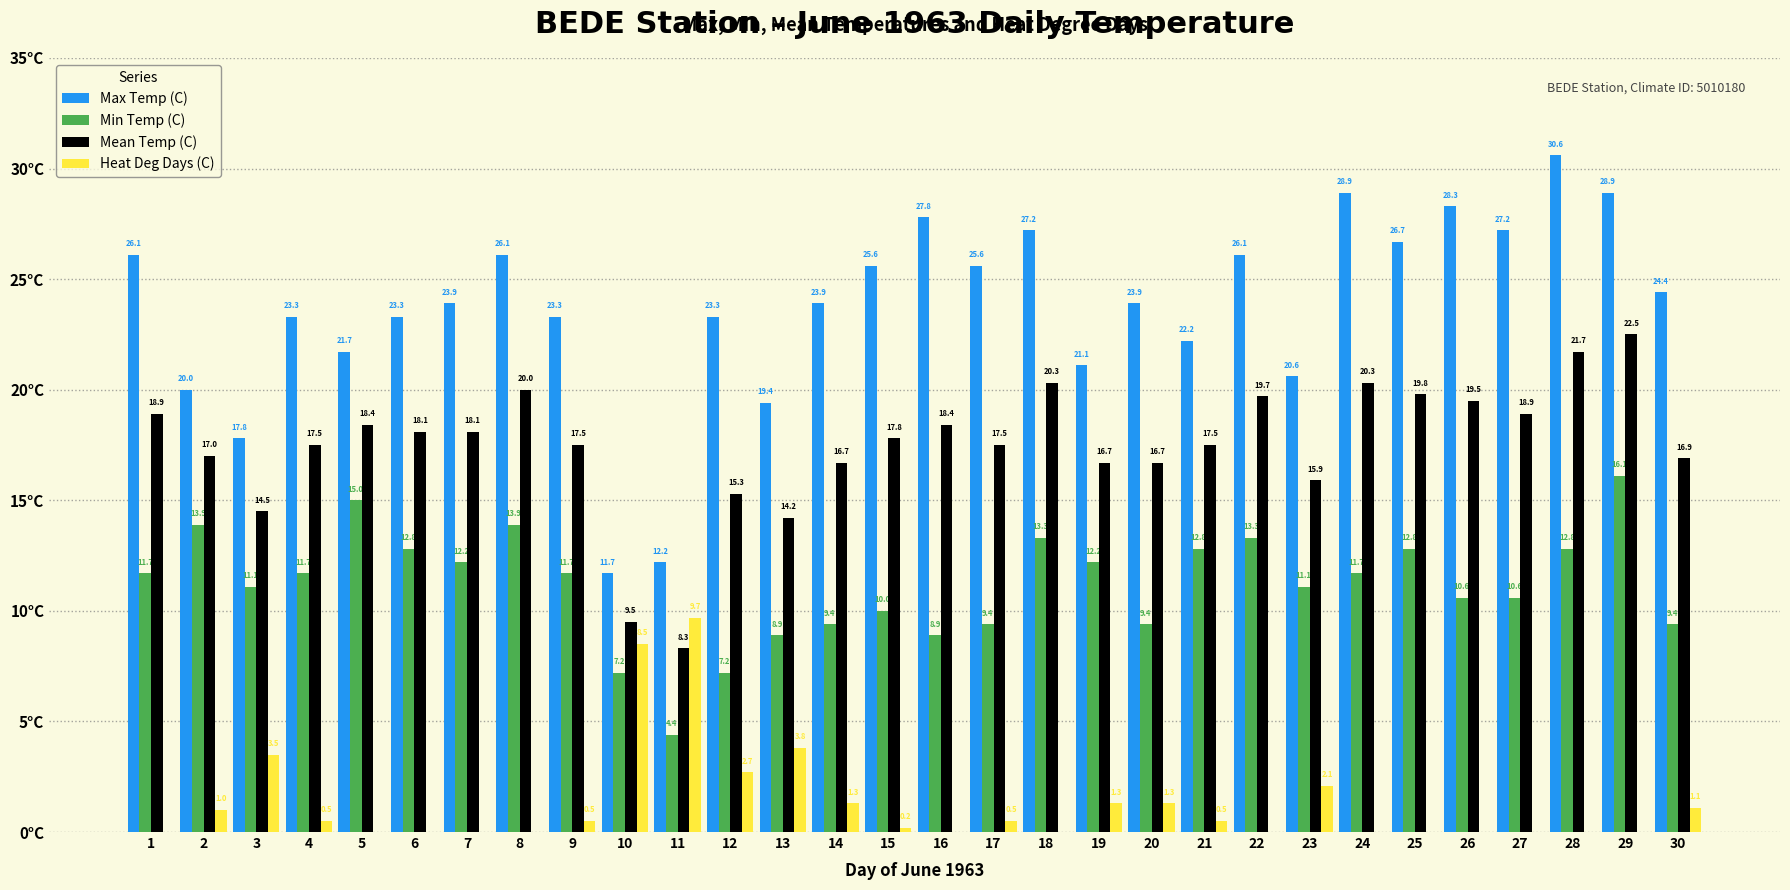

Which series changed the most between 9 and 24?

Max Temp (C)